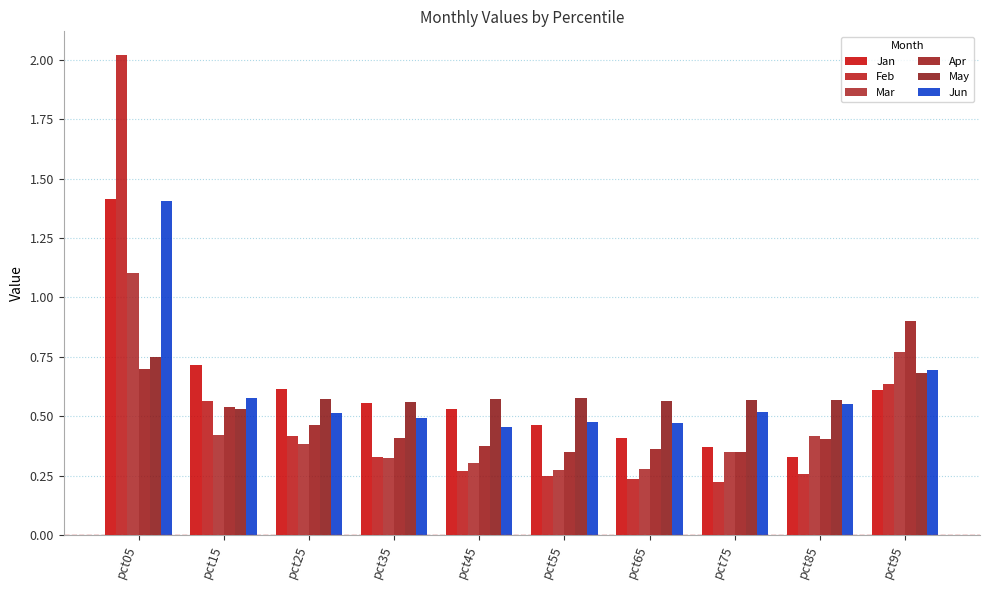

What is the maximum value shown in the chart?

2.0